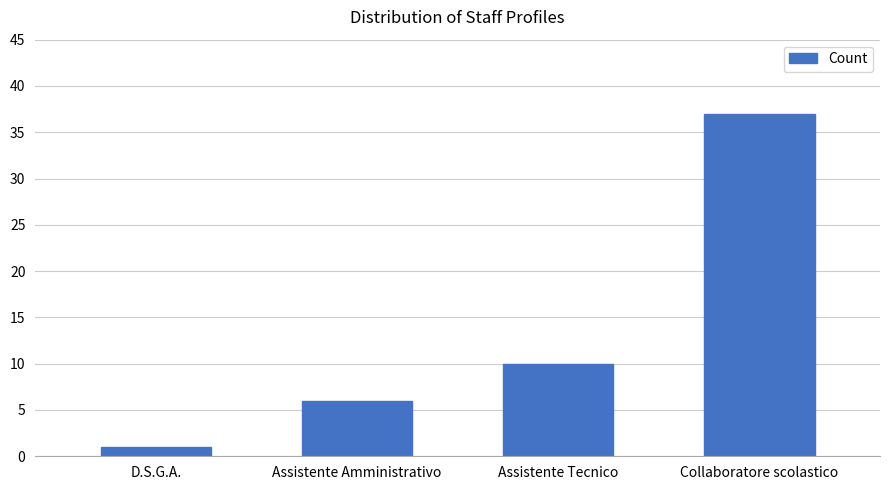

What is the minimum value shown in the chart?

1